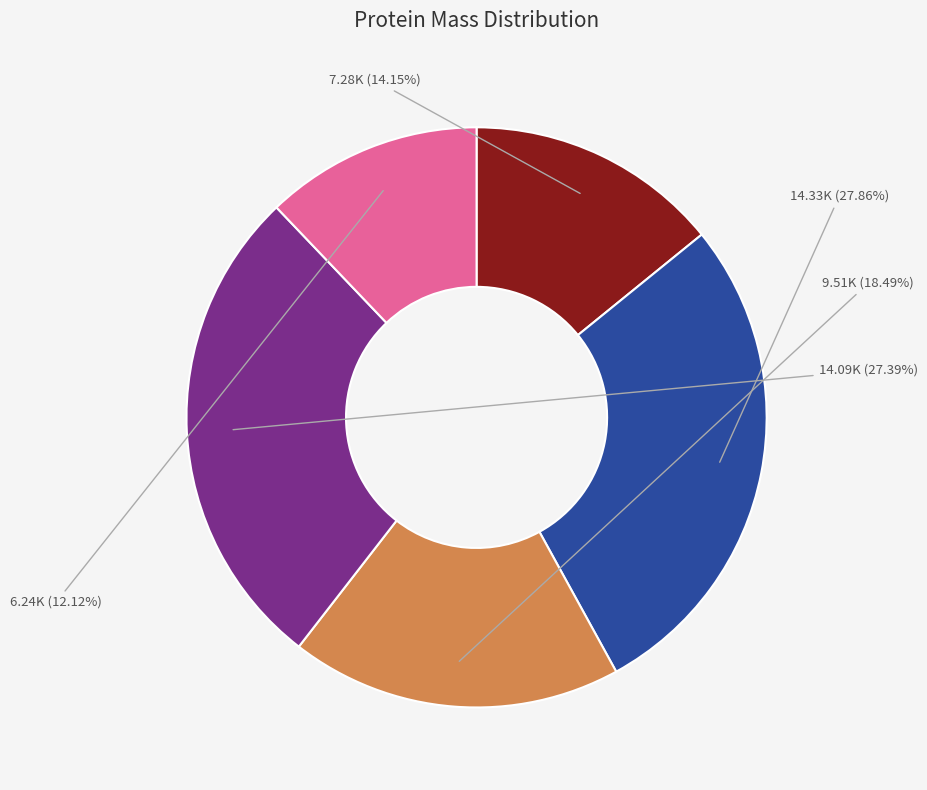

Is there any slice that represents more than half of the pie?

No